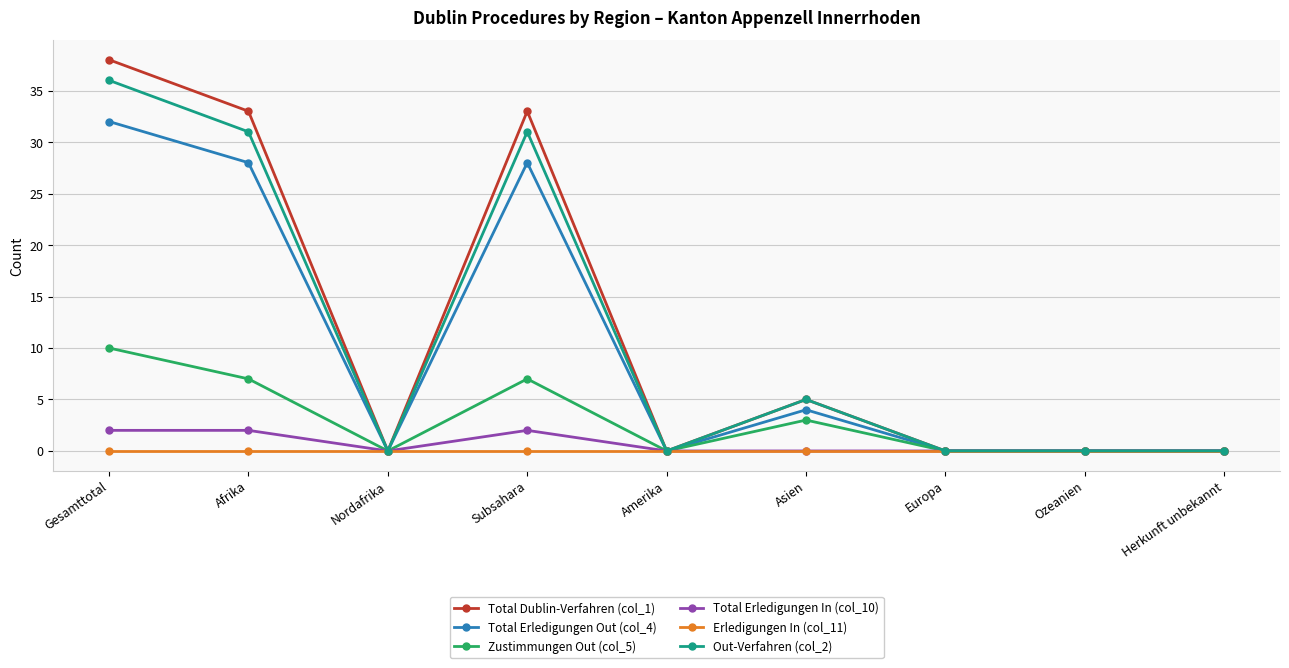

What position from the left is Ozeanien?

8